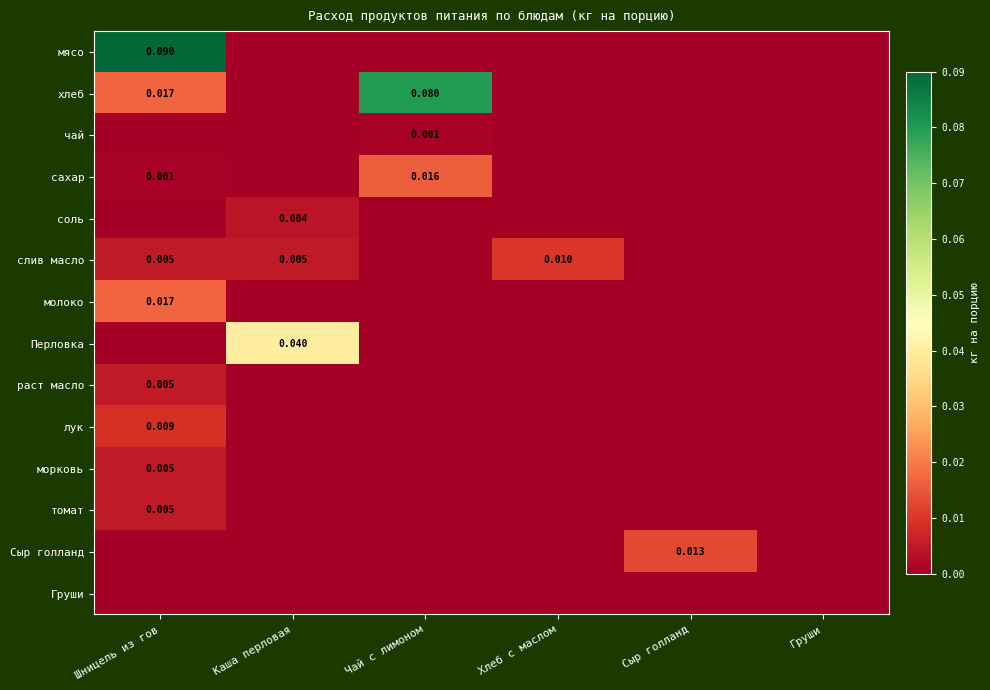

The морковь series shows 0.0 at Каша перловая. True or false?

True